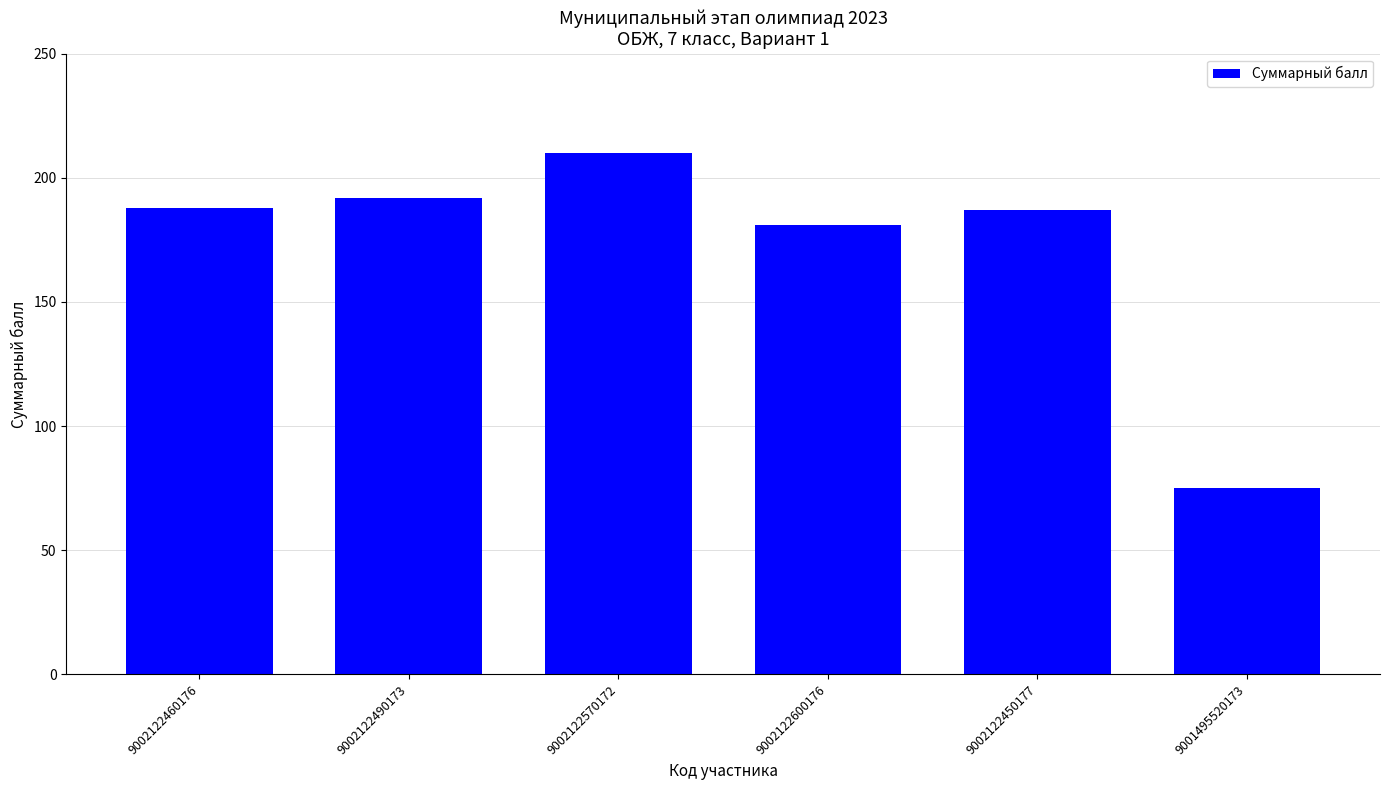

True or false: the data shows 280 at 9002122450177.

False